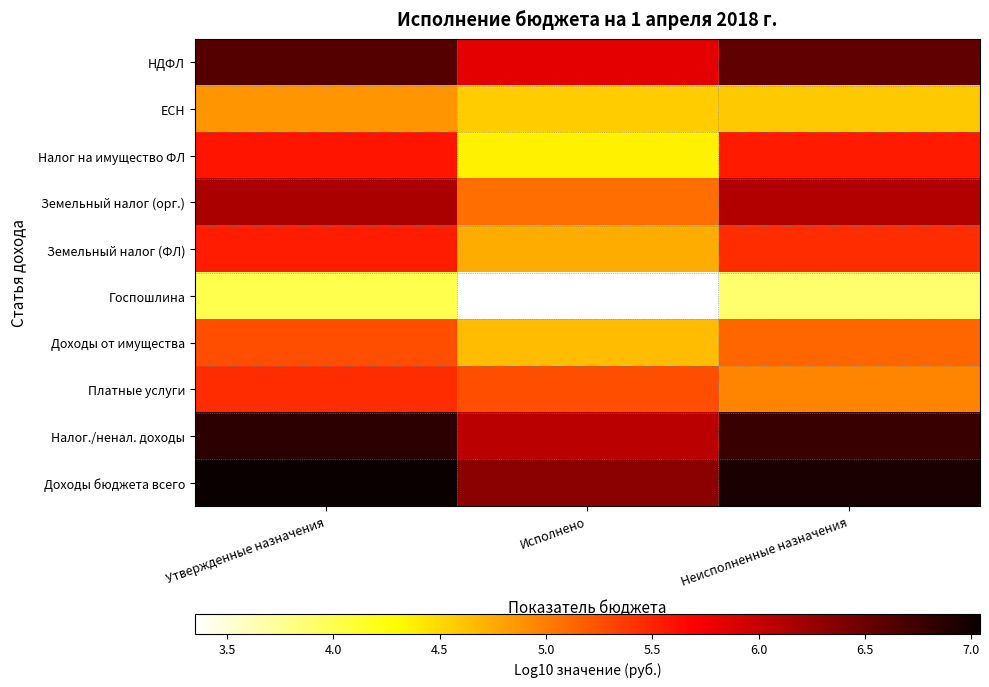

Rank the series at Утвержденные назначения from highest to lowest value.

Доходы бюджета всего, Налог./ненал. доходы, НДФЛ, Земельный налог (орг.), Налог на имущество ФЛ, Земельный налог (ФЛ), Платные услуги, Доходы от имущества, ЕСН, Госпошлина